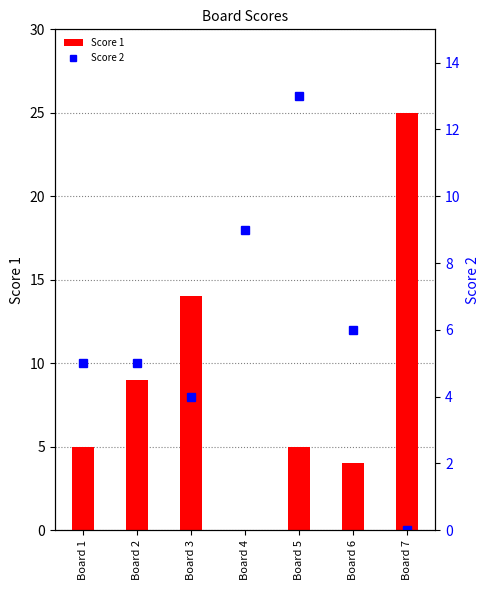

Are the bars horizontal?

No